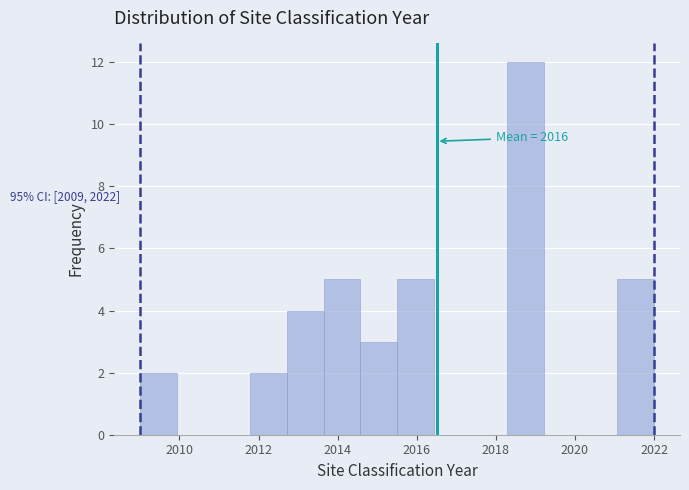

Over which range of the x-axis is the bar tallest?

2018.2 to 2019.2